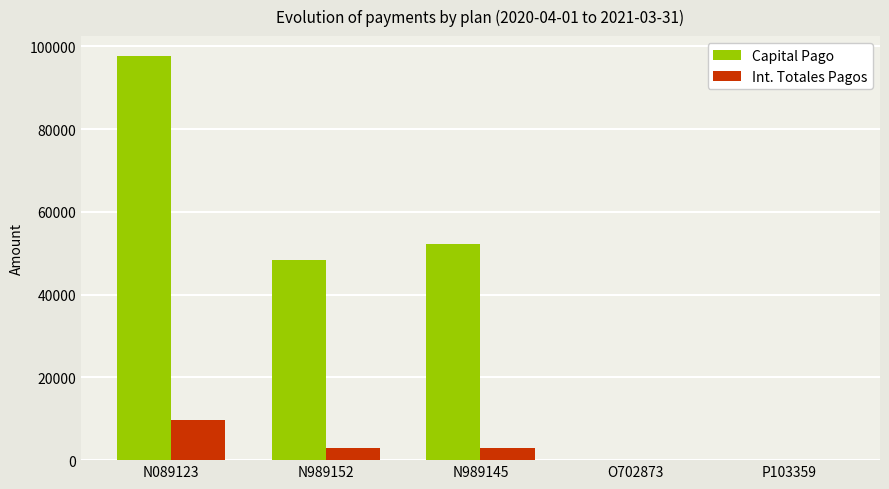

What is the difference between the Capital Pago values at O702873 and N089123?

97610.3